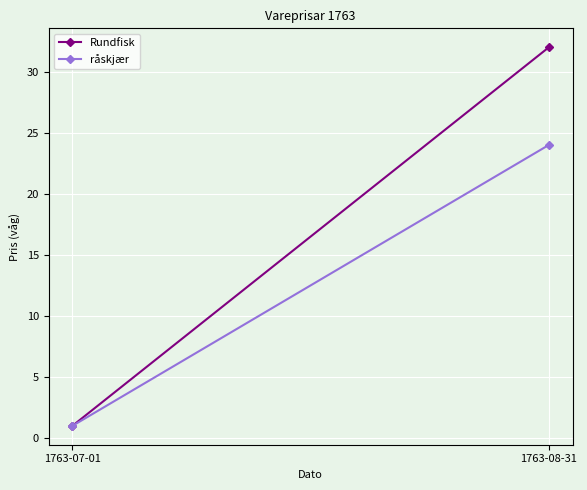

What is the average value of the Rundfisk series?

16